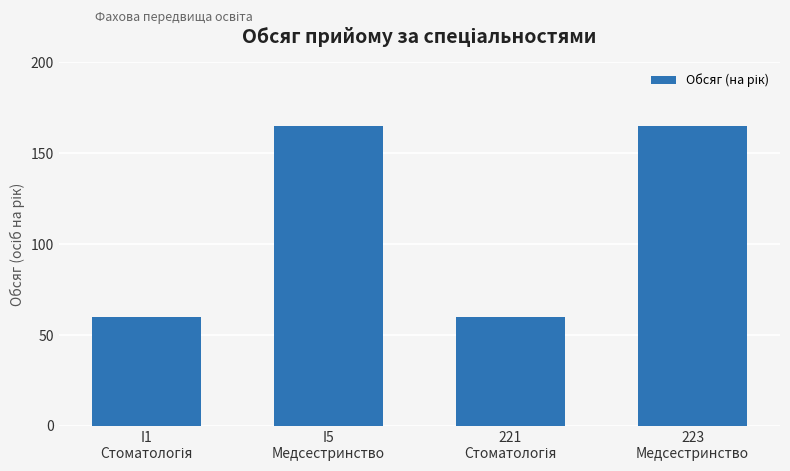

Reading left to right, extract all data points from this chart.

60	165	60	165